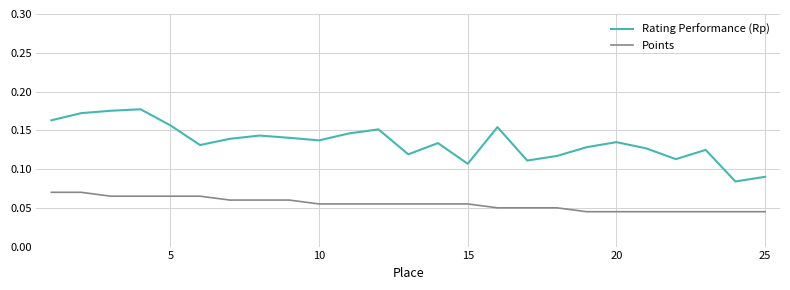

Rank the series by their average value, from lowest to highest.

Points, Rating Performance (Rp)